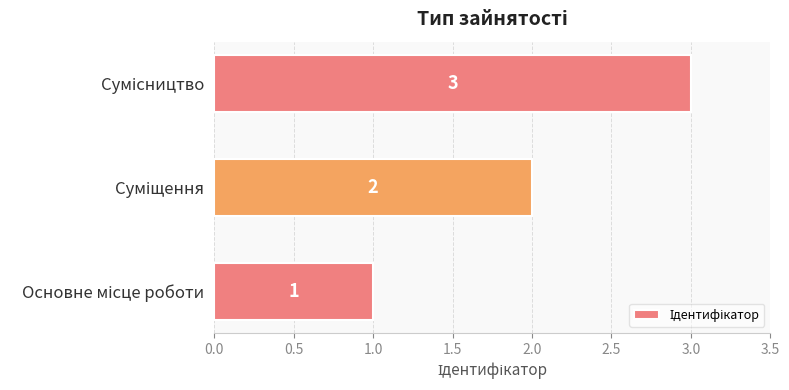

What is the greatest value displayed?

3